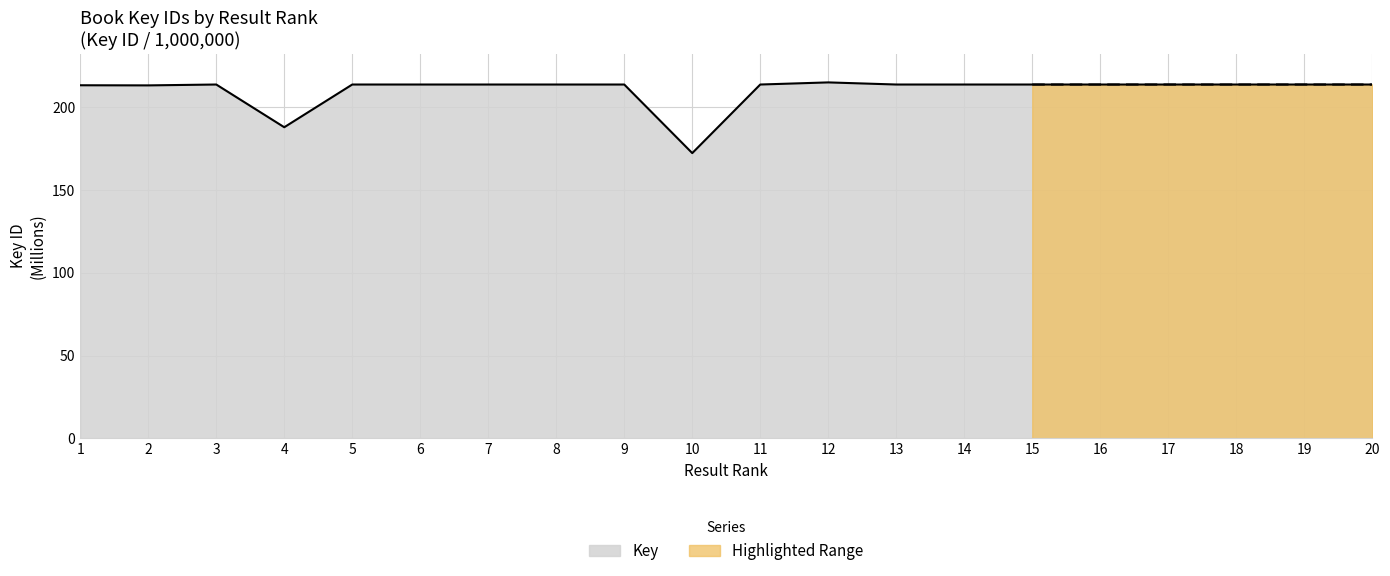

How many lines are shown in the chart?

1